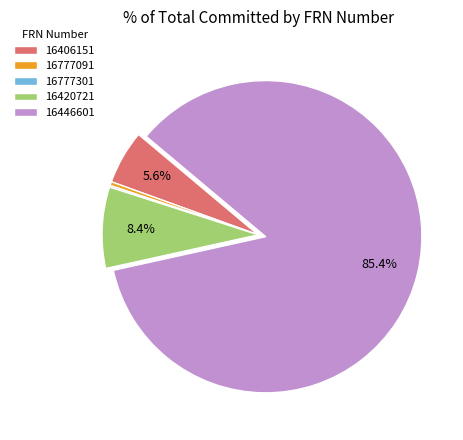

To the nearest percent, what is the average slice percentage?

20%